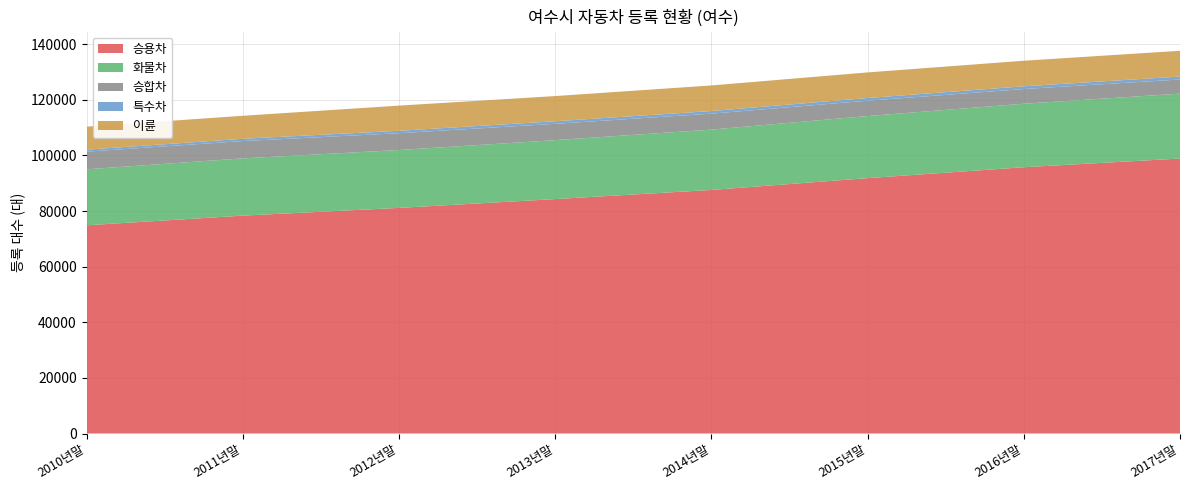

Reading left to right, extract all data points from this chart.

승용차: 2010년말=74872	2011년말=78345	2012년말=81126	2013년말=84295	2014년말=87581	2015년말=91824	2016년말=95746	2017년말=98873
화물차: 2010년말=20132	2011년말=20586	2012년말=20808	2013년말=21192	2014년말=21700	2015년말=22332	2016년말=22838	2017년말=23334
승합차: 2010년말=6332	2011년말=6225	2012년말=6049	2013년말=5872	2014년말=5725	2015년말=5509	2016년말=5276	2017년말=5094
특수차: 2010년말=726	2011년말=821	2012년말=864	2013년말=923	2014년말=949	2015년말=976	2016년말=988	2017년말=1047
이륜: 2010년말=8279	2011년말=8271	2012년말=9056	2013년말=9057	2014년말=9199	2015년말=9199	2016년말=9191	2017년말=9270